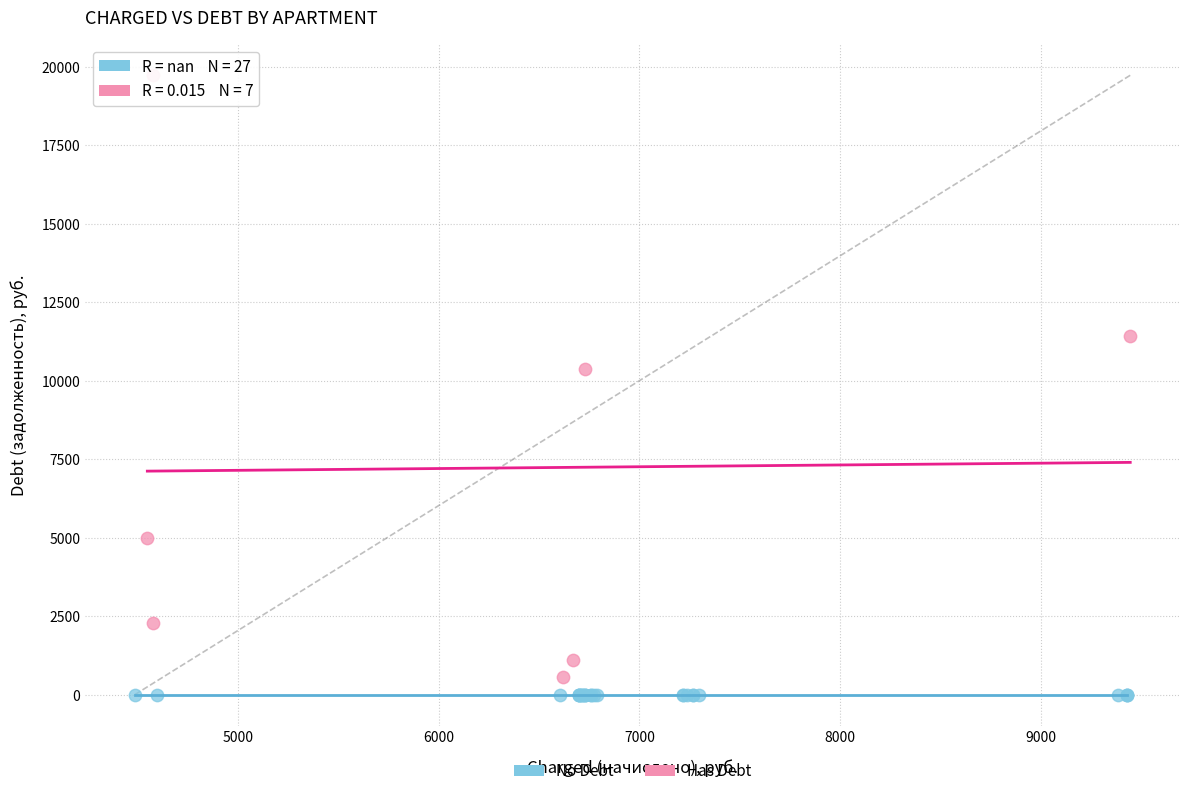

Which series reaches the minimum Y coordinate?

No Debt